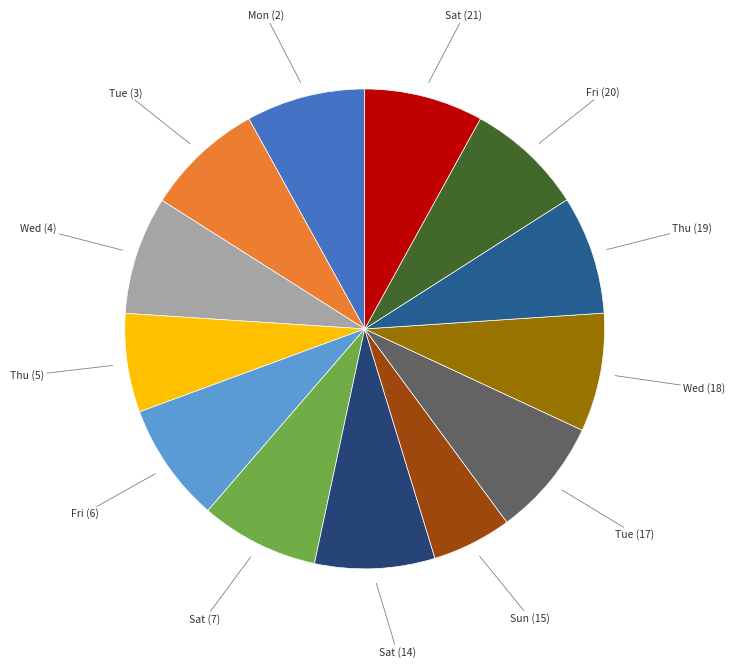

How many segments does this pie chart have?

13